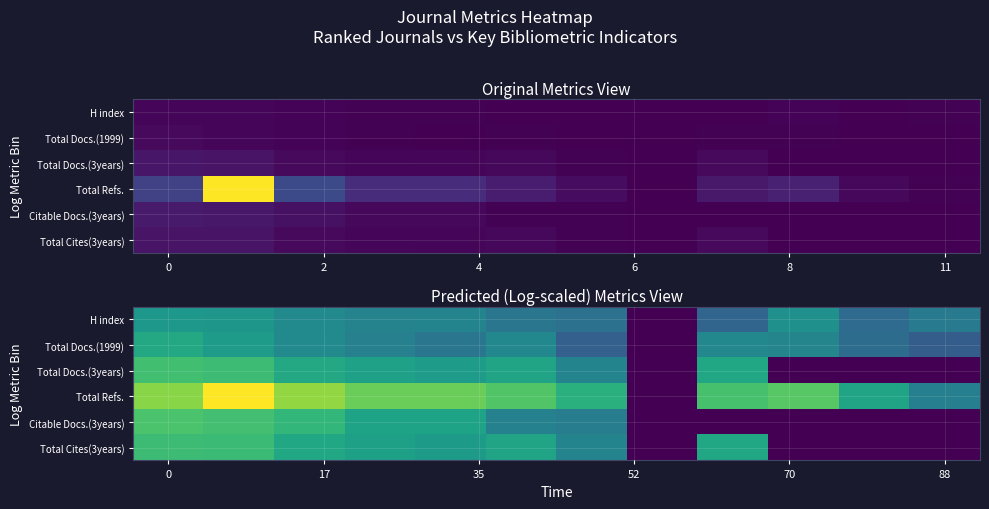

Rank the series by their maximum value, from lowest to highest.

H index, Total Docs.(1999), Total Cites(3years), Total Docs.(3years), Citable Docs.(3years), Total Refs.